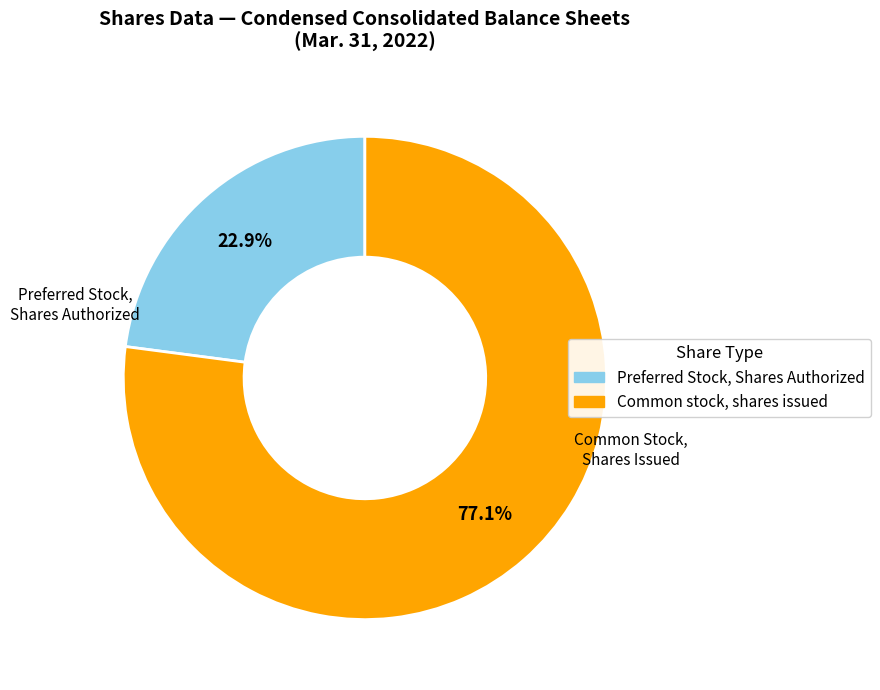

To the nearest percent, what portion does Common stock, shares issued represent?

77%